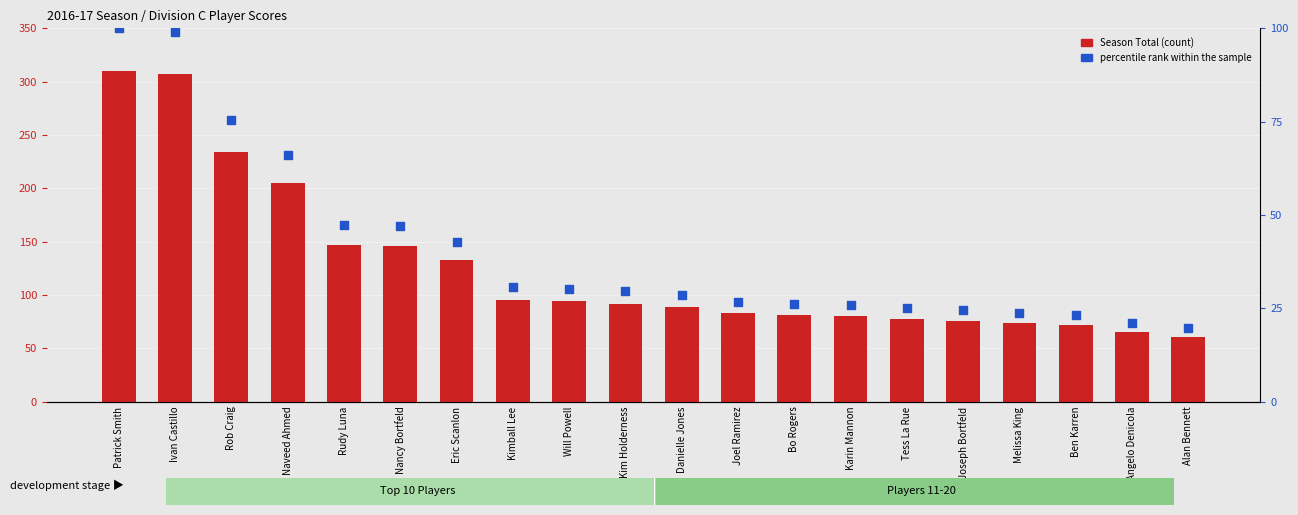

Which series has the widest spread of Y values?

Season Total